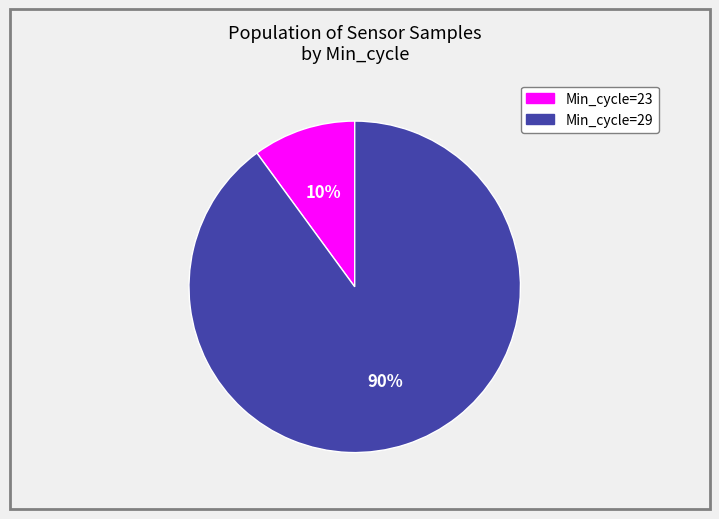

Which slice is the smallest?

Min_cycle=23